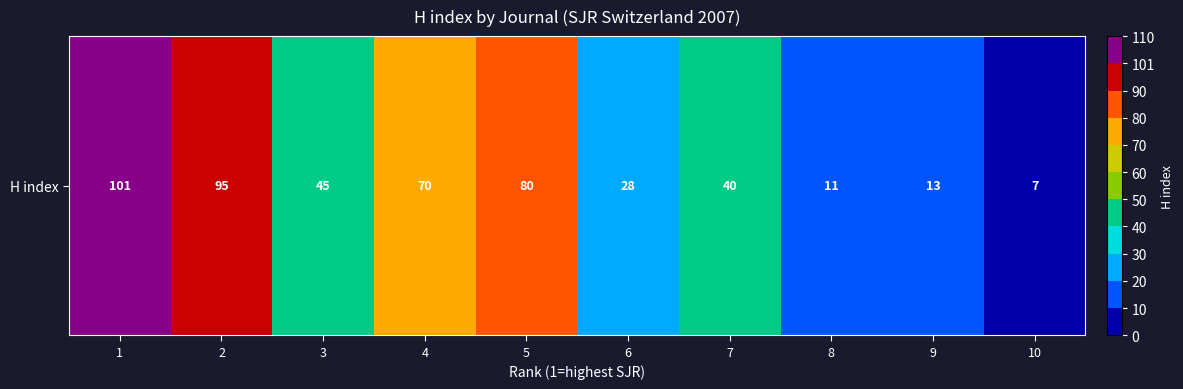

Reading left to right, list all the values displayed in this chart.

101	95	45	70	80	28	40	11	13	7